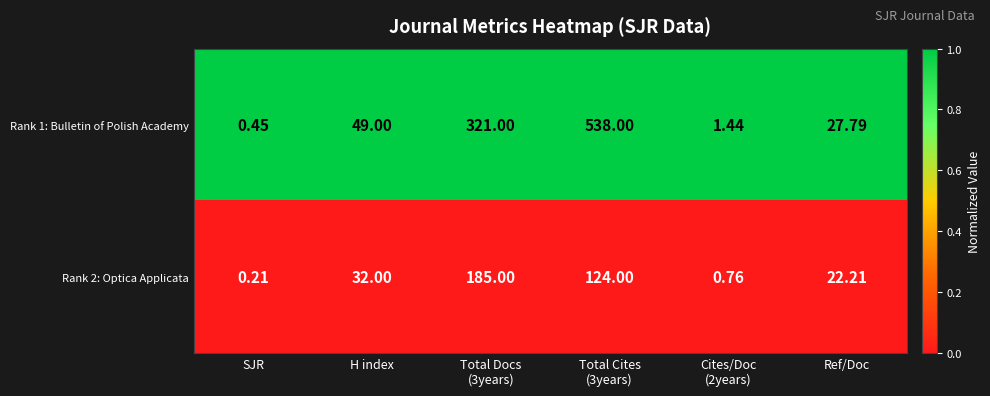

What is the greatest value displayed?

538.0